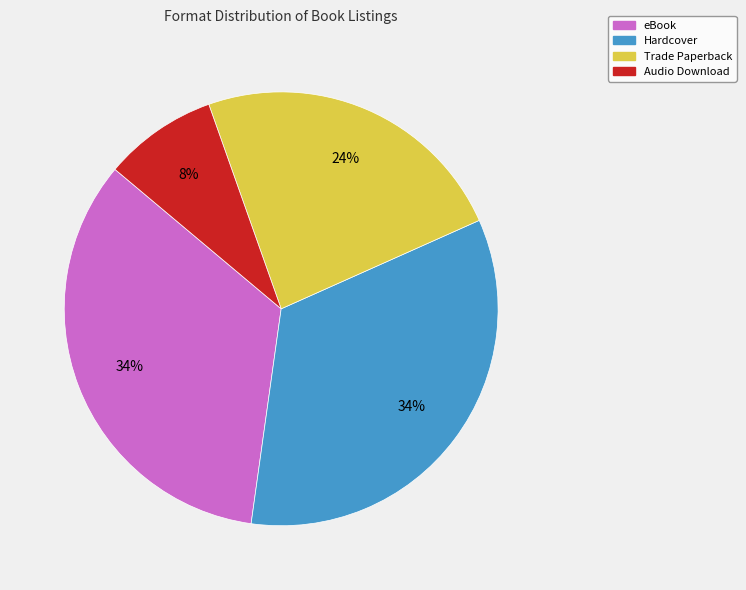

Do eBook and Trade Paperback together represent more than half of the pie?

Yes